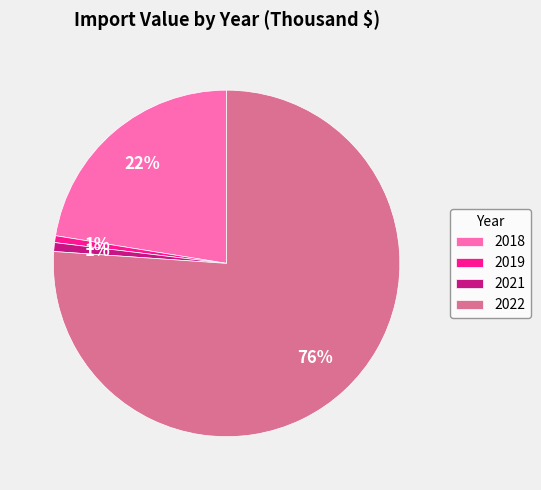

Which slice is the largest?

2022